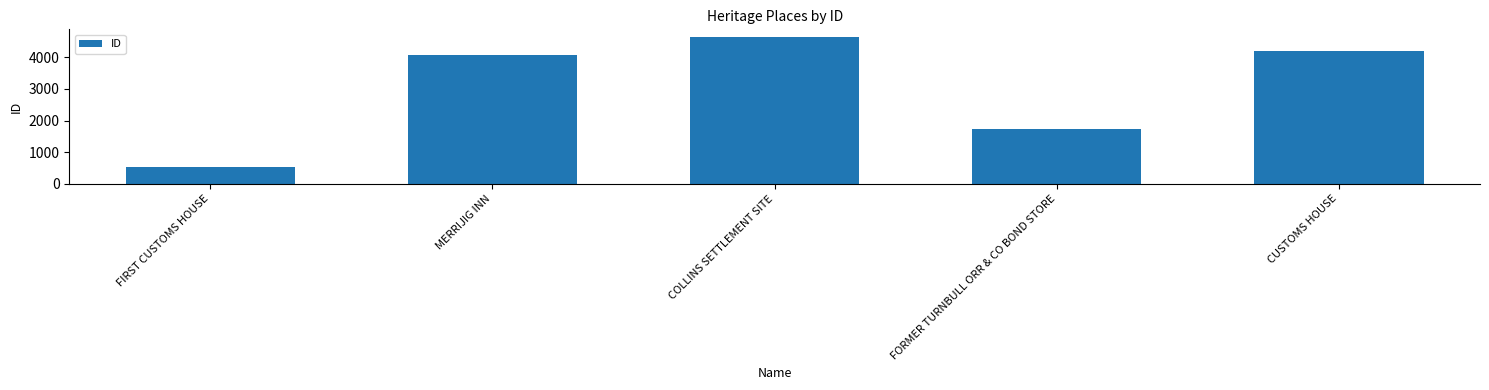

What is the maximum value shown in the chart?

4653